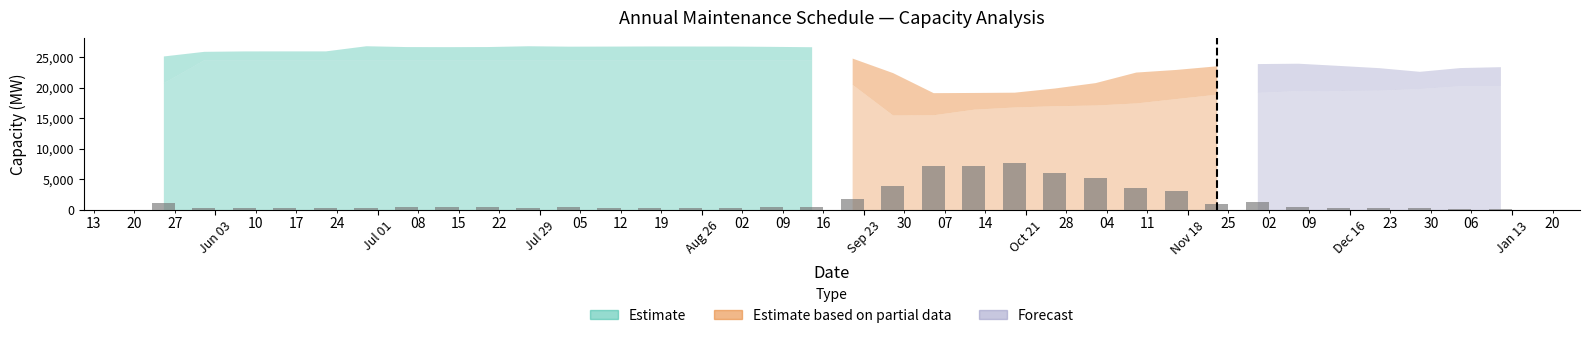

What is the greatest value displayed?

7558